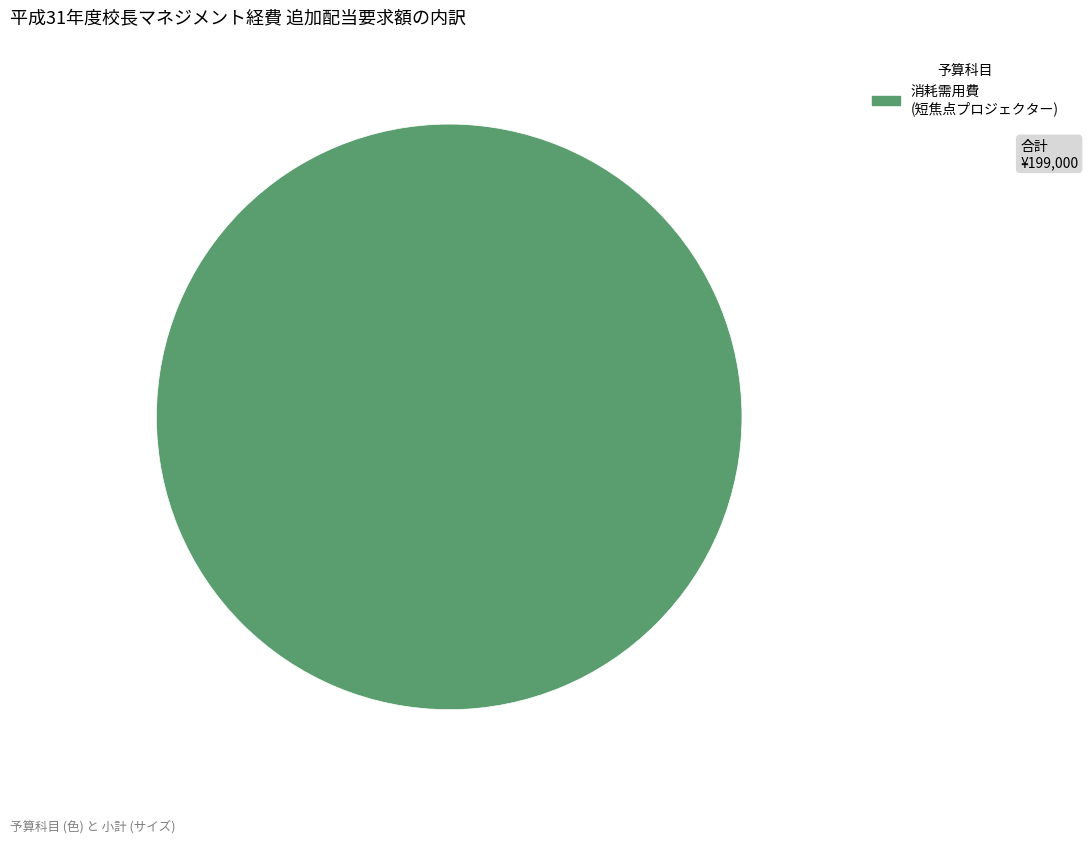

What is the majority slice?

消耗需用費 (短焦点プロジェクター)